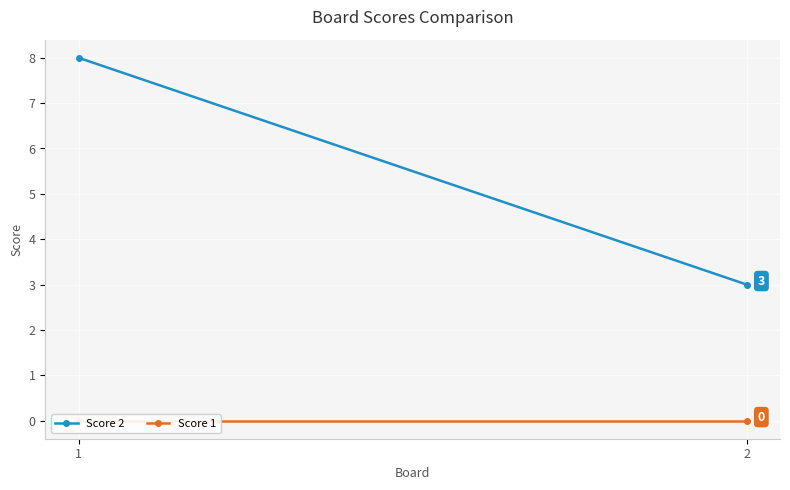

List the labels in order of Score 1 value, largest first.

1, 2